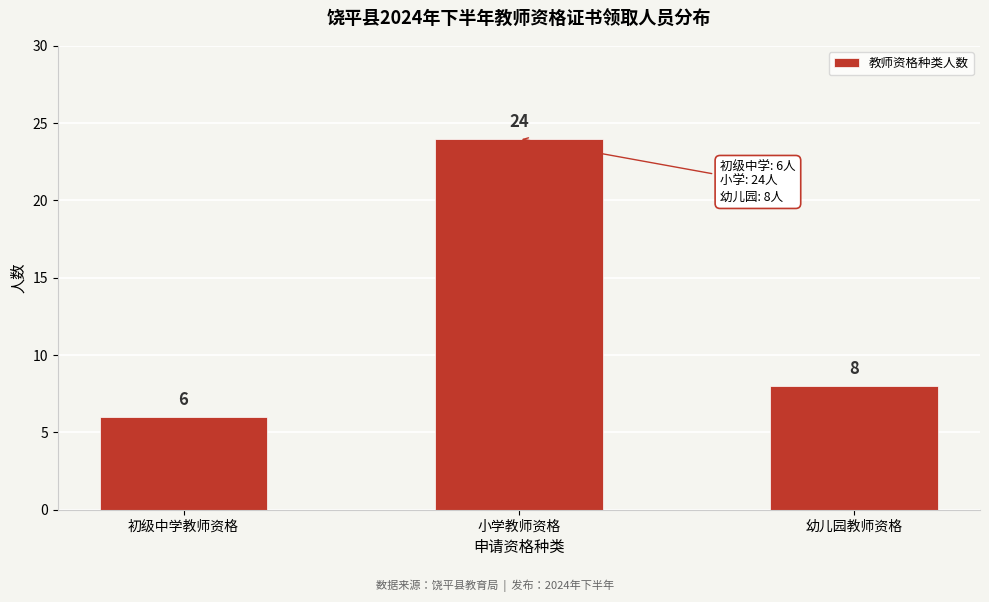

Reading right to left, list all the values displayed in this chart.

8	24	6